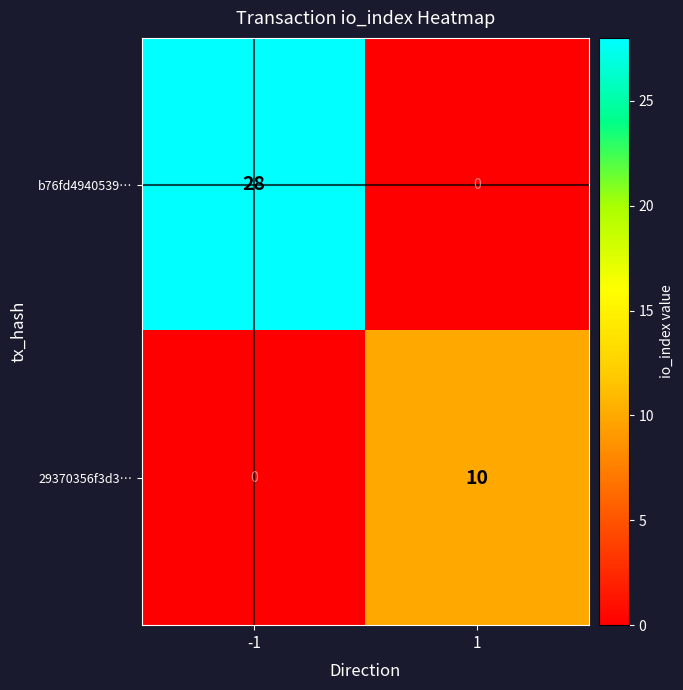

What is the difference between the highest and lowest values at -1?

28